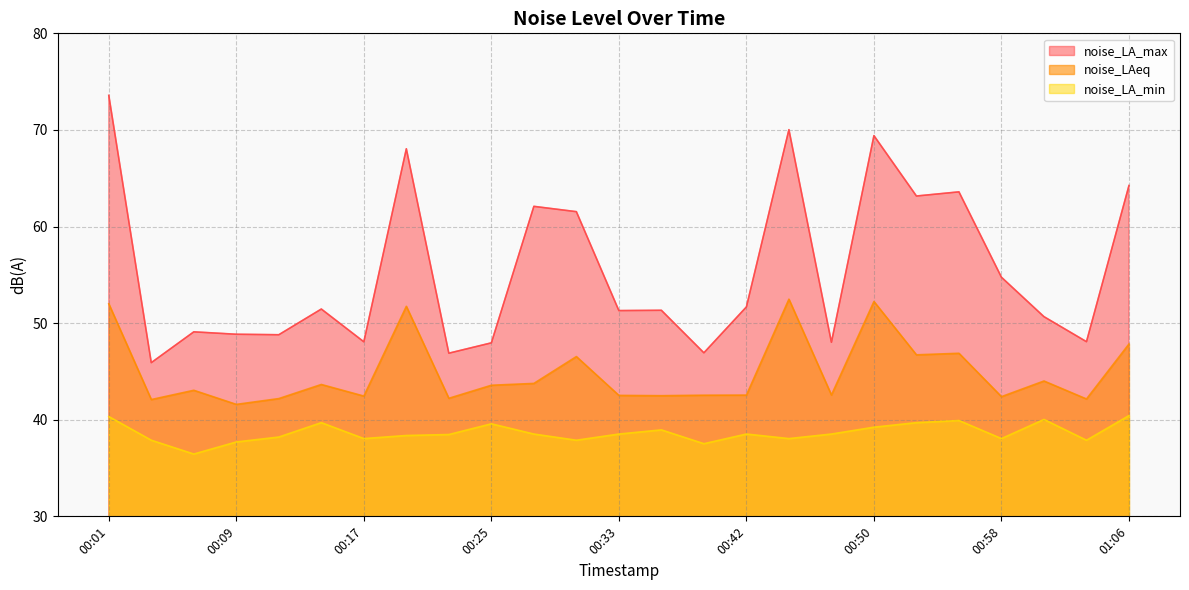

What is the sum of all noise_LA_min values?

966.5